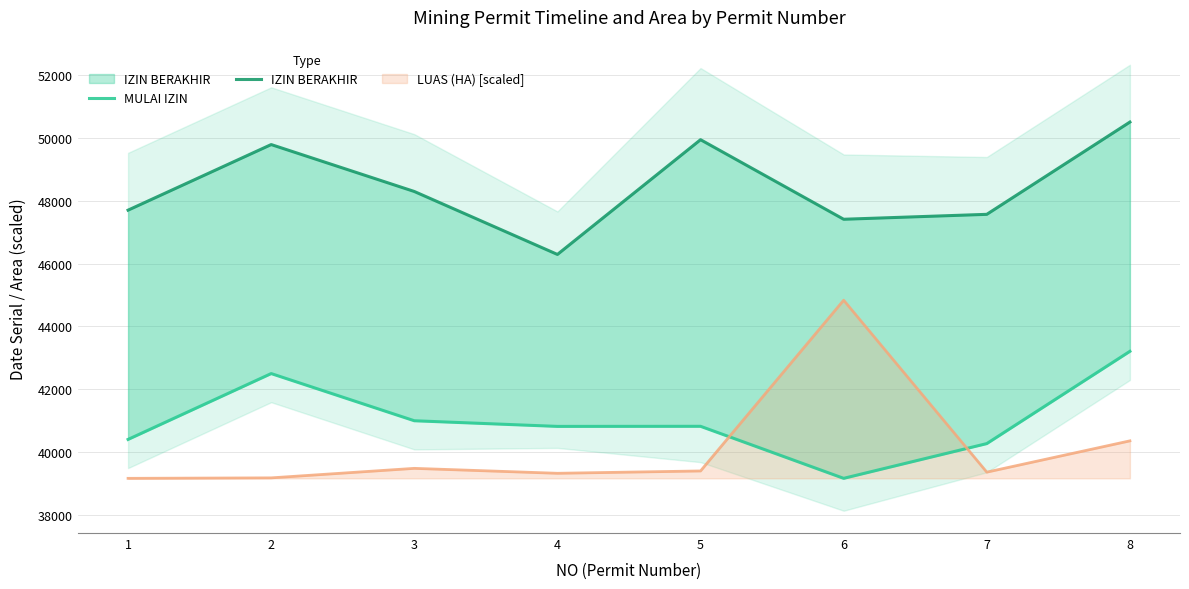

Rank the series by their average value, from highest to lowest.

IZIN BERAKHIR, MULAI IZIN